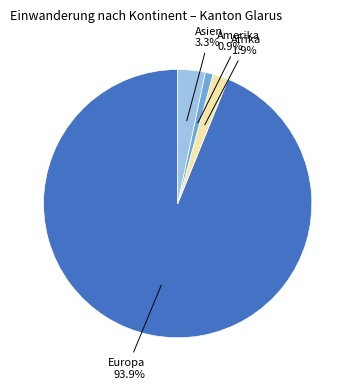

Is the sum of Amerika and Europa greater than half?

Yes